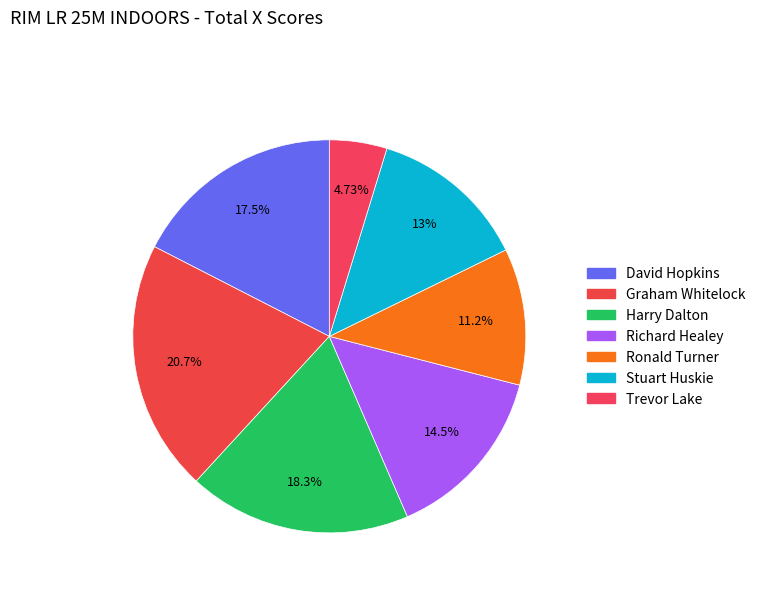

Approximately how many times larger is the value at Richard Healey compared to Stuart Huskie?

1.1